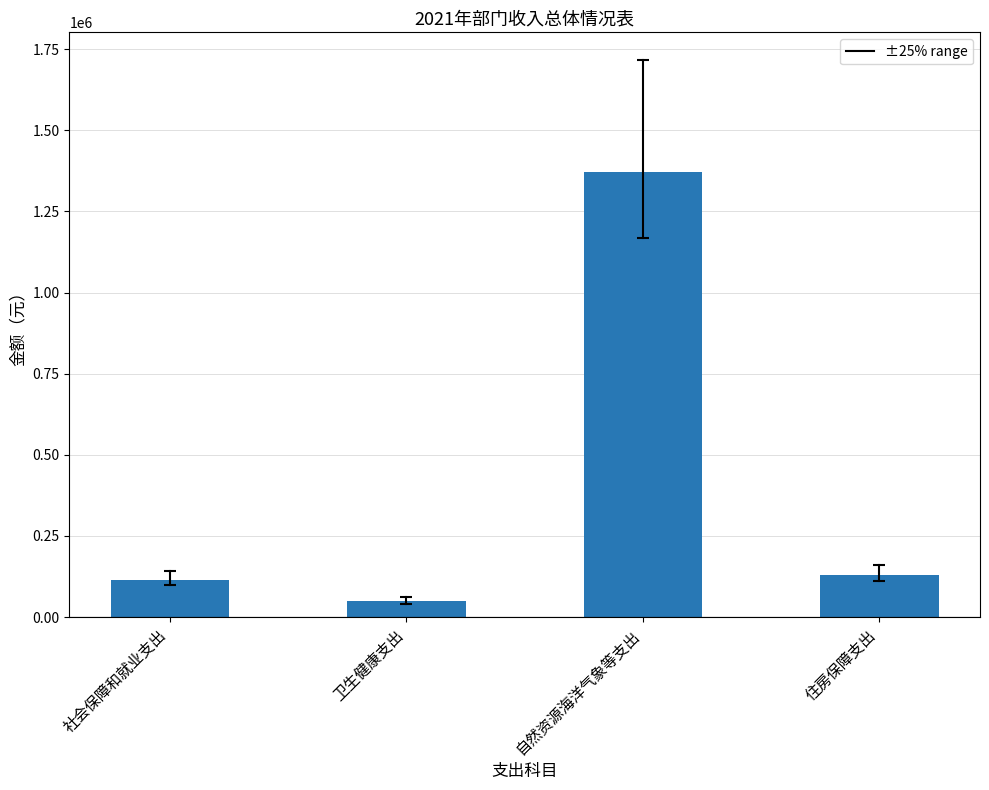

What is the difference between the maximum and second lowest values?

1258239